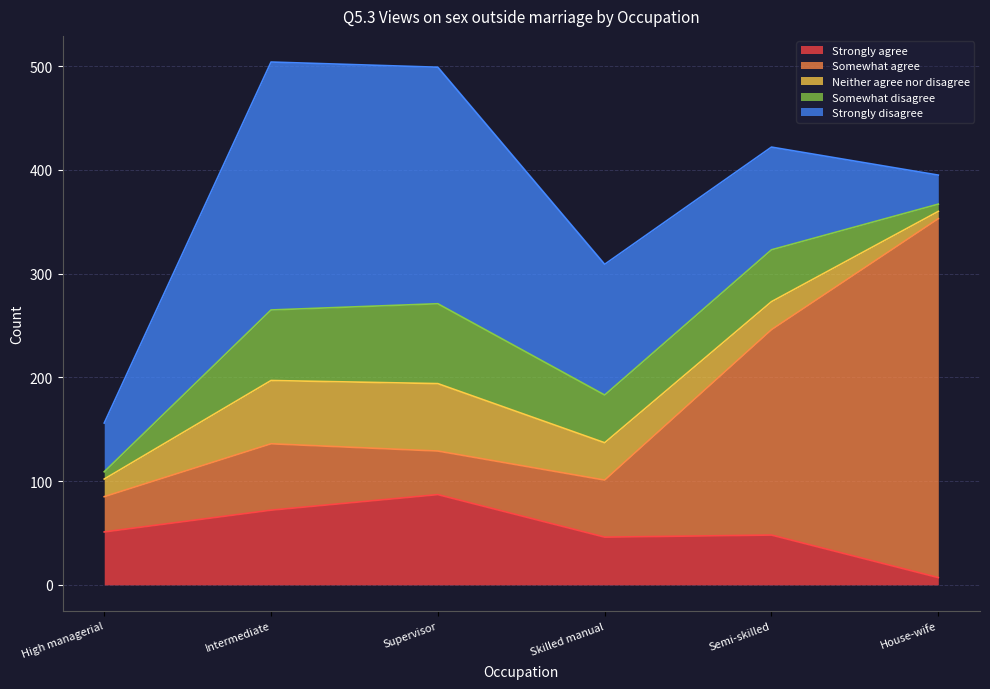

The value of Somewhat agree at Semi-skilled is 198. True or false?

True